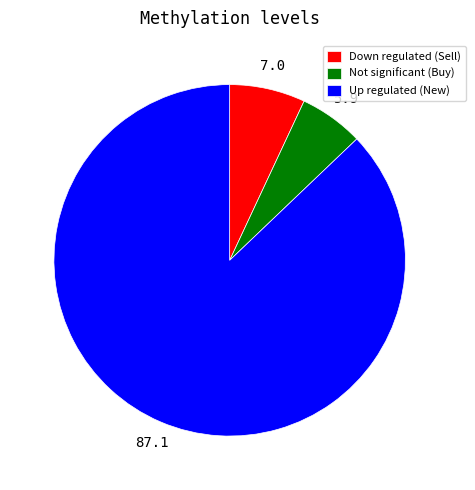

Combined, do Up regulated (New) and Down regulated (Sell) account for over 50%?

Yes